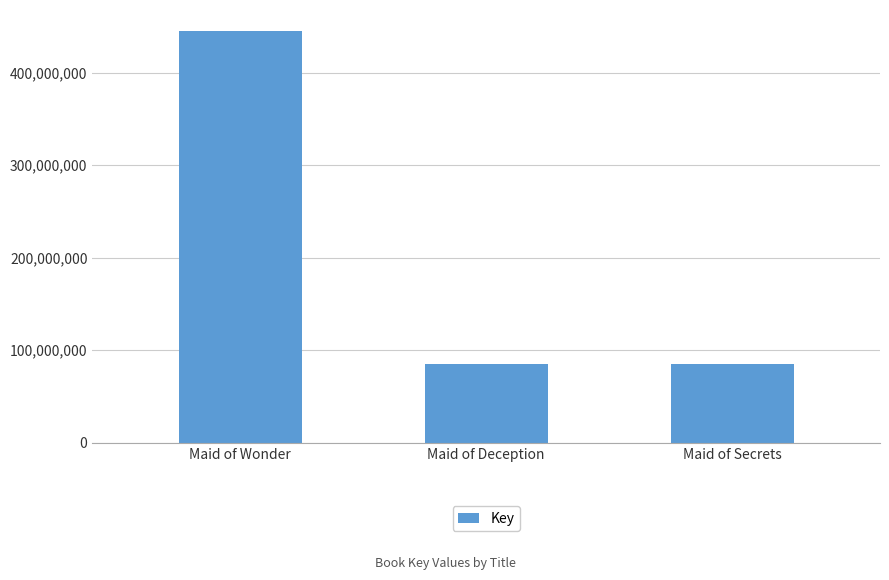

What is the maximum value shown in the chart?

445248097